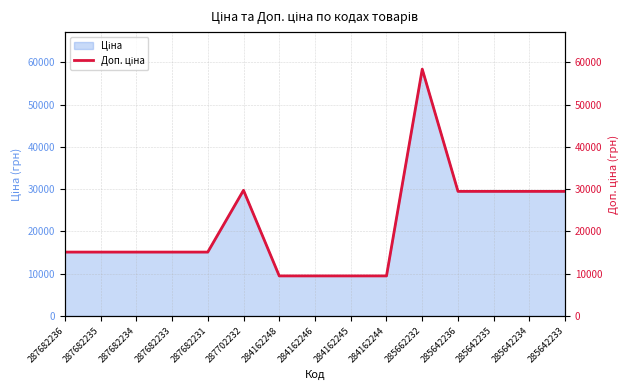

How many points are higher than both their immediate neighbors (excluding endpoints)?

2